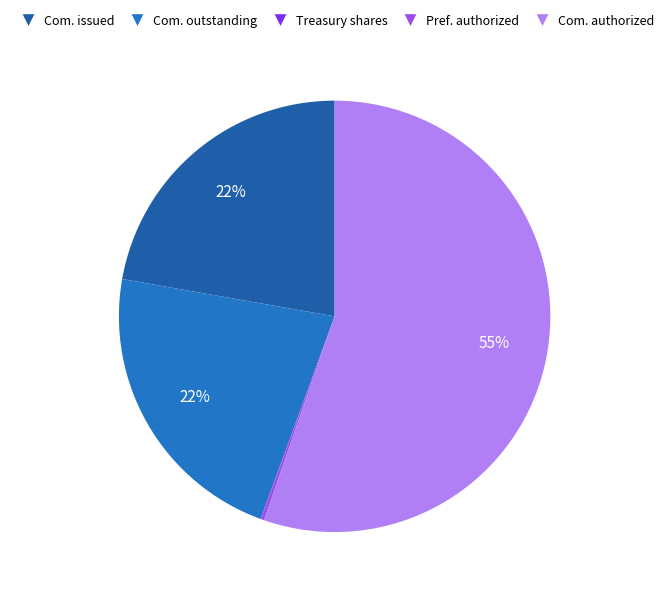

How many slices are in this pie chart?

5